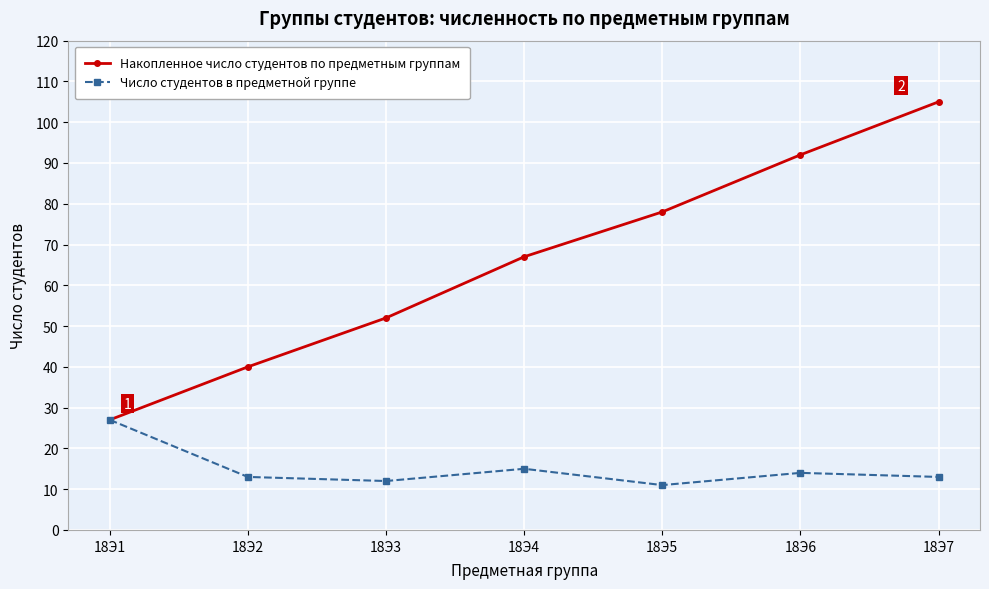

What is the value of the Число студентов в предметной группе point at the 2nd from the left?

13